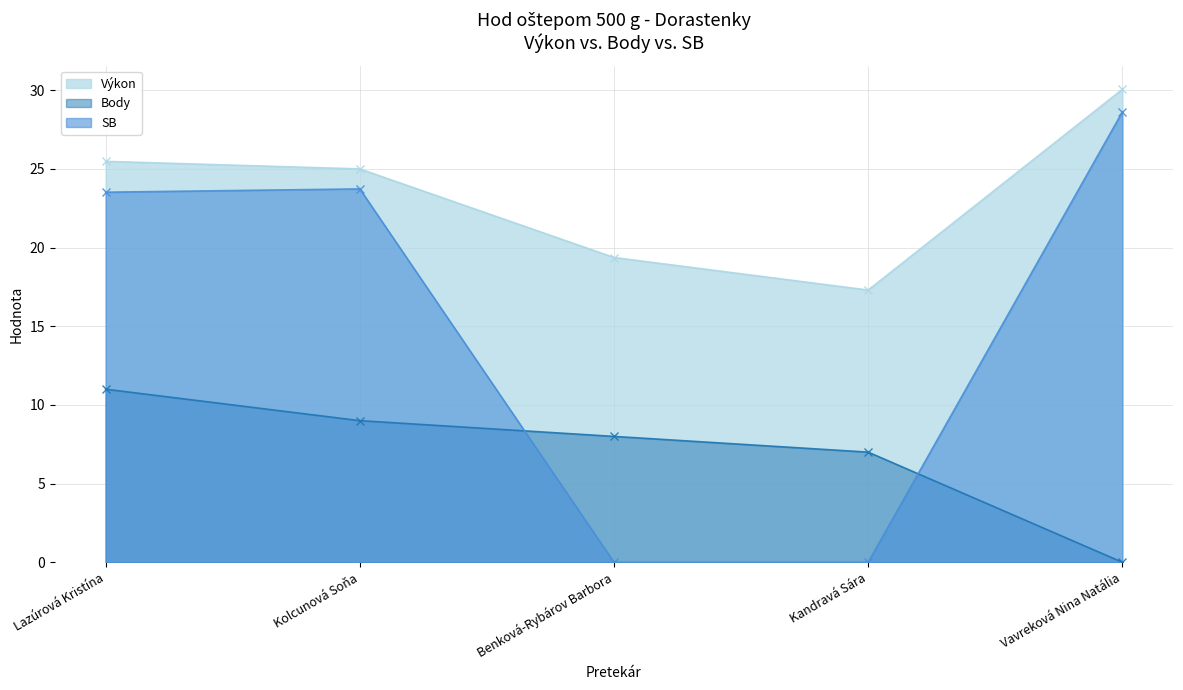

What is the label of the 5th point from the right?

Lazúrová Kristína